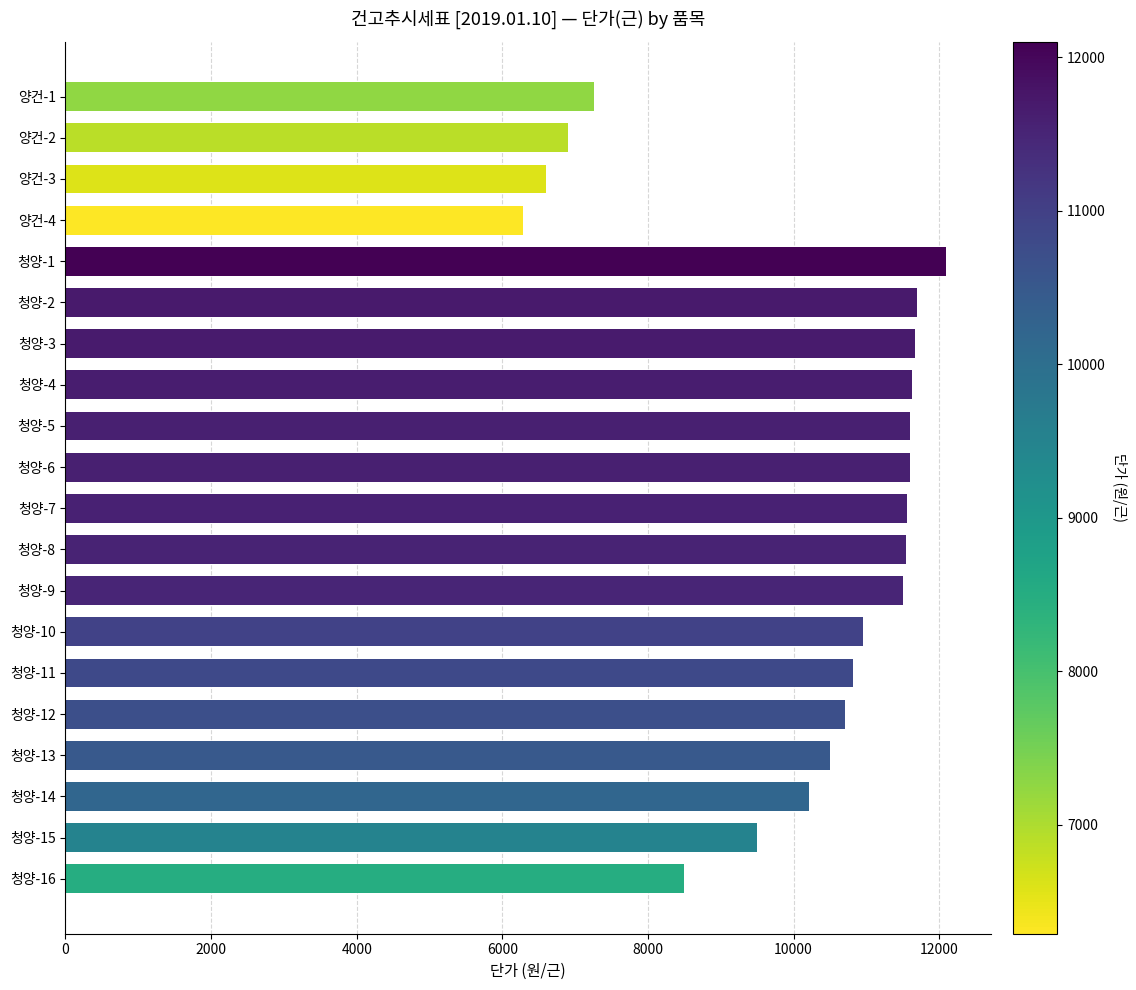

The value at 청양-8 is 6062. True or false?

False